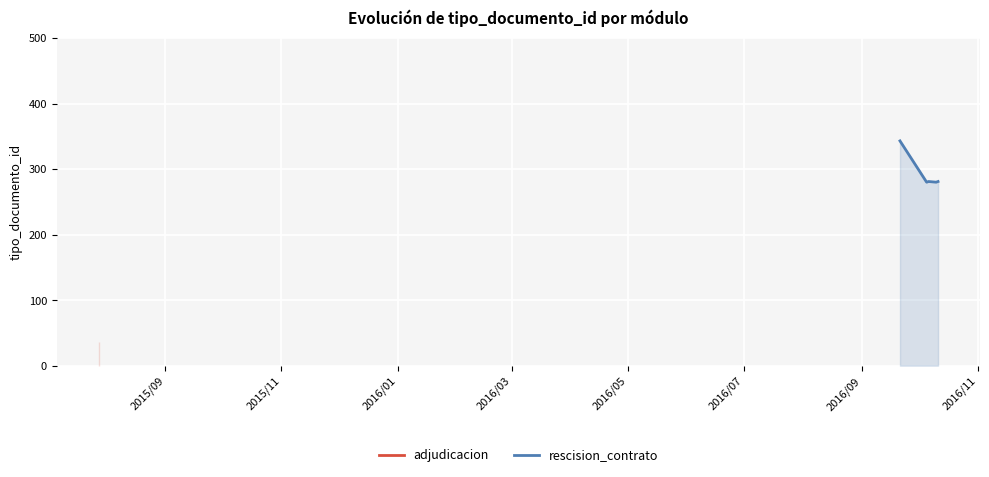

True or false: the data shows 107 at 2016/01.

False